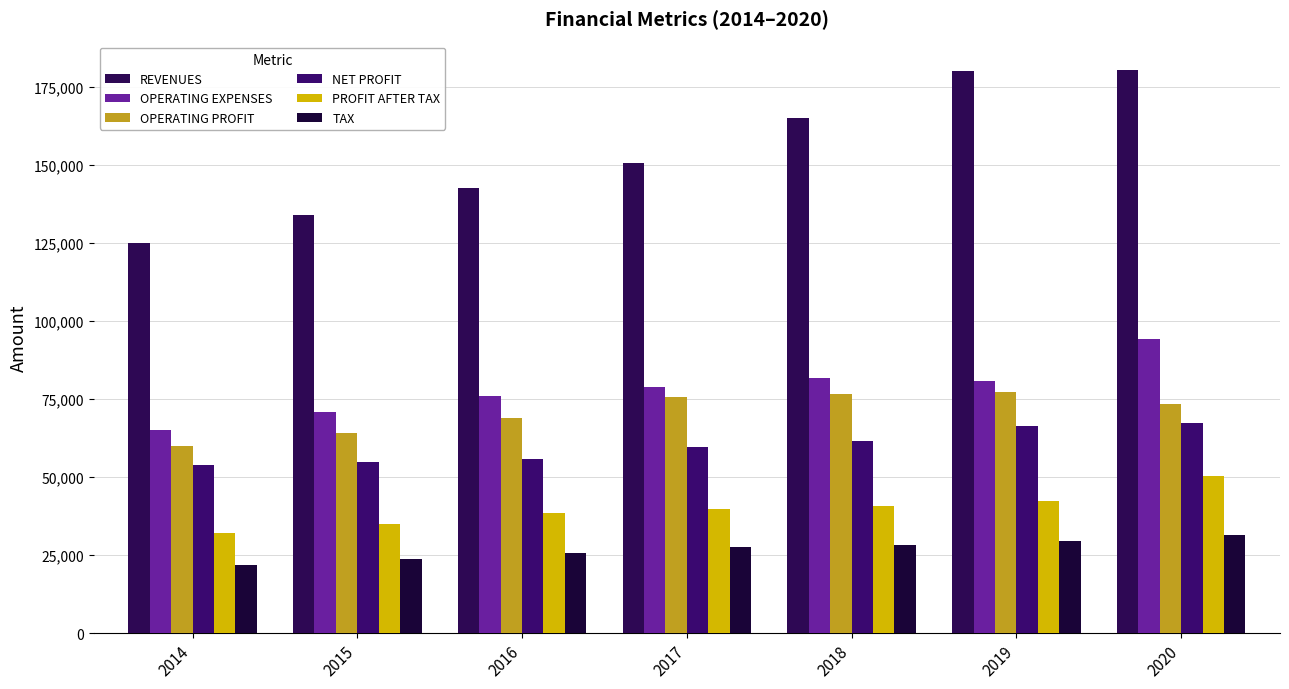

Between 2017 and 2015, which is larger?

2017